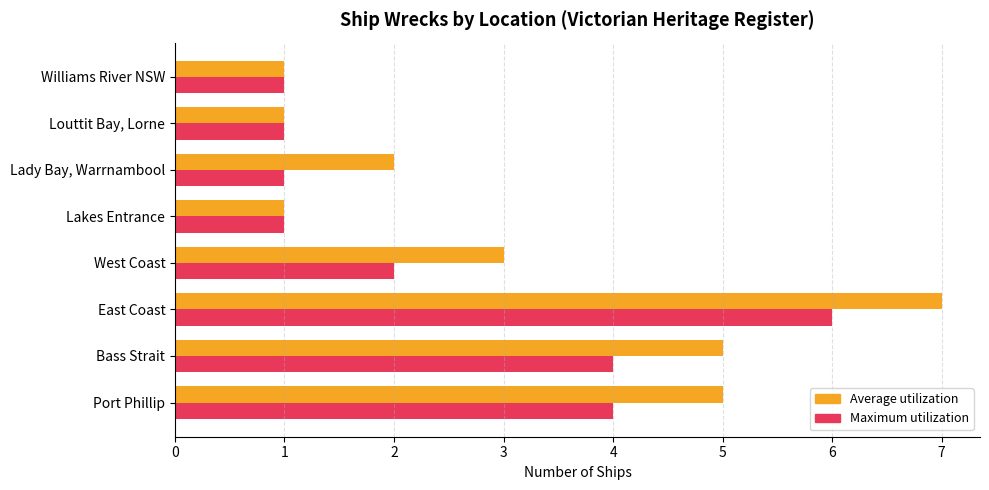

Which series has the largest range (max minus min)?

Average utilization